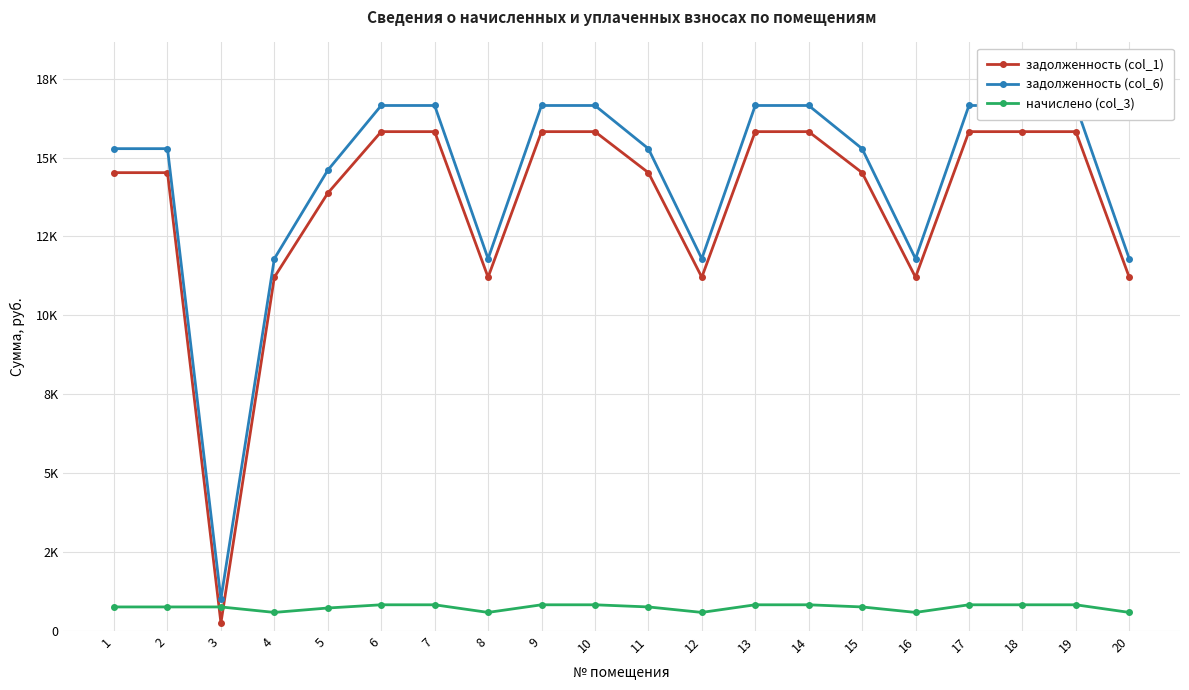

What is the average value of the начислено (col_3) series?

745.9